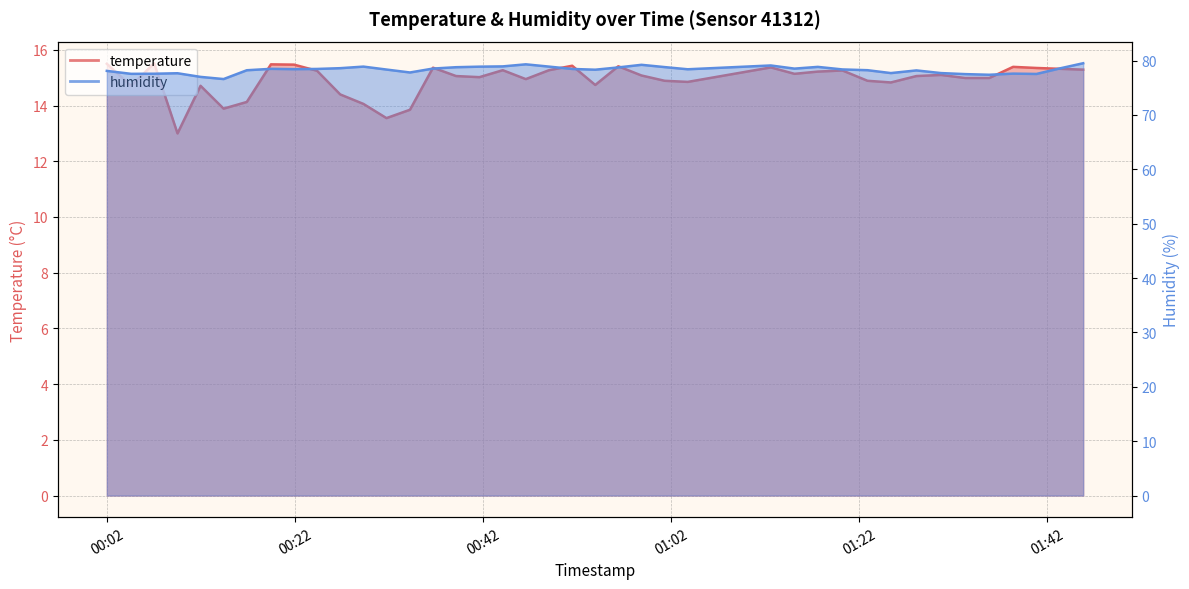

What is the value of the humidity point at the 38th from the left?

77.5